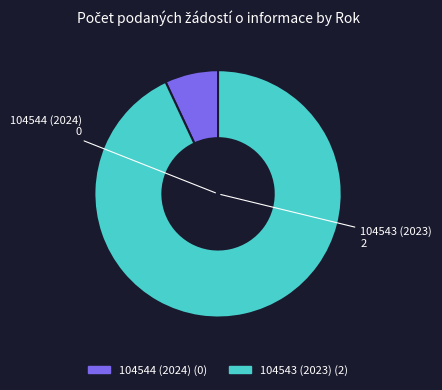

Does any single category account for the majority?

Yes